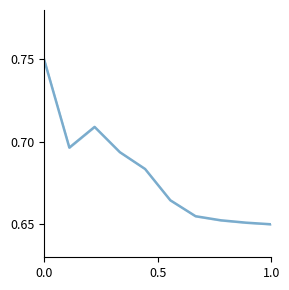

How many lines are shown in the chart?

1